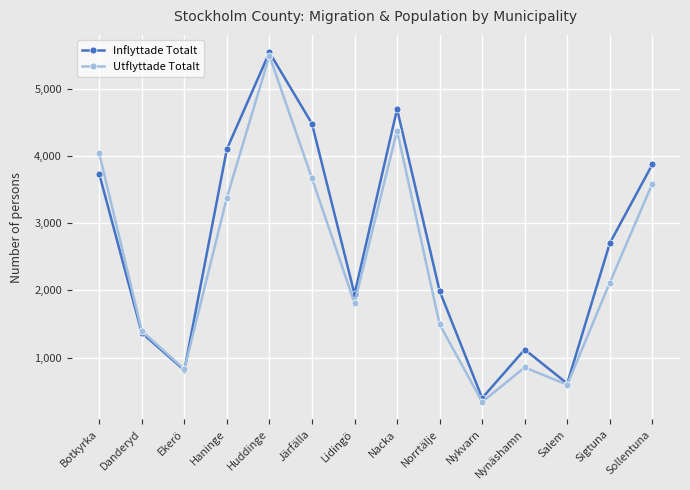

Reading left to right, transcribe all the data shown in this chart.

Inflyttade Totalt: 3731	1370	814	4101	5537	4477	1944	4695	1992	401	1122	616	2702	3872
Utflyttade Totalt: 4035	1399	828	3380	5488	3665	1814	4376	1495	344	856	599	2117	3586